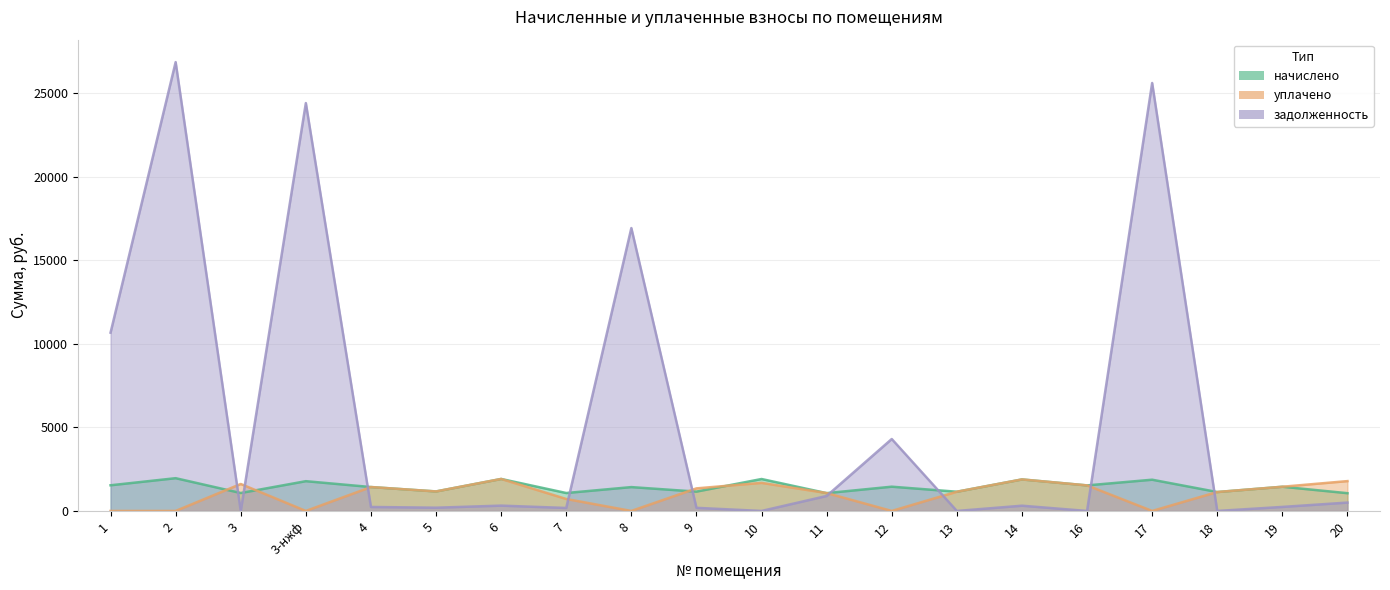

How many distinct data groups are displayed?

3